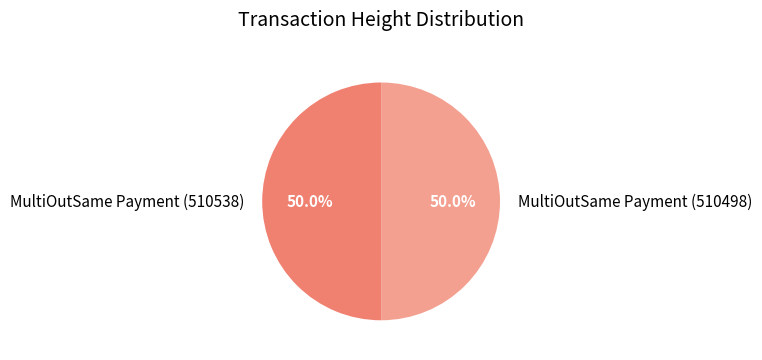

What is the ratio of the value at MultiOutSame Payment (510498) to the value at MultiOutSame Payment (510538)?

1.0